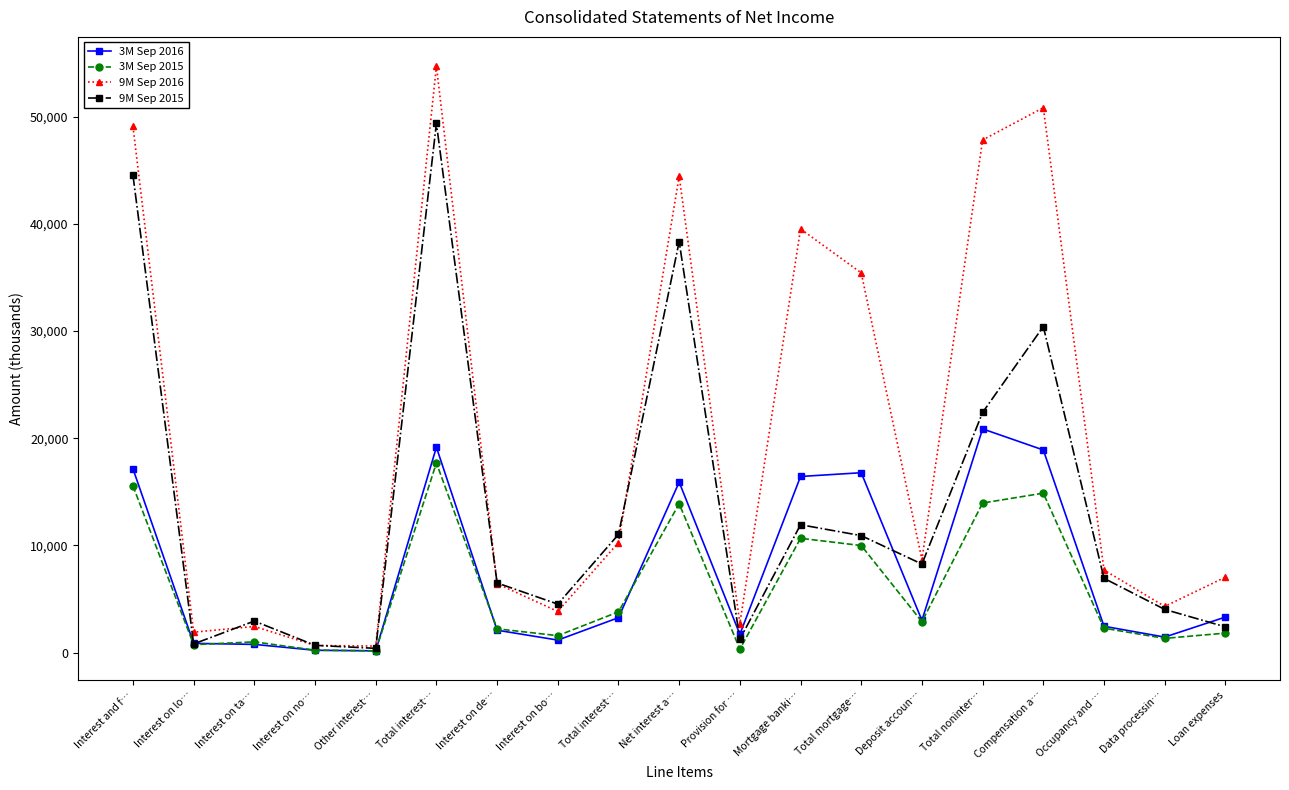

Reading left to right, extract all data points from this chart.

3M Sep 2016: Interest and f…=17144	Interest on lo…=866	Interest on ta…=768	Interest on no…=220	Other interest…=164	Total interest…=19162	Interest on de…=2092	Interest on bo…=1168	Total interest…=3260	Net interest a…=15902	Provision for …=1710	Mortgage banki…=16430	Total mortgage…=16781	Deposit accoun…=3010	Total noninter…=20869	Compensation a…=18902	Occupancy and …=2458	Data processin…=1450	Loan expenses=3316
3M Sep 2015: Interest and f…=15553	Interest on lo…=740	Interest on ta…=1003	Interest on no…=227	Other interest…=167	Total interest…=17690	Interest on de…=2220	Interest on bo…=1583	Total interest…=3803	Net interest a…=13887	Provision for …=325	Mortgage banki…=10664	Total mortgage…=9987	Deposit accoun…=2886	Total noninter…=13953	Compensation a…=14875	Occupancy and …=2280	Data processin…=1328	Loan expenses=1821
9M Sep 2016: Interest and f…=49080	Interest on lo…=1907	Interest on ta…=2441	Interest on no…=669	Other interest…=610	Total interest…=54707	Interest on de…=6427	Interest on bo…=3840	Total interest…=10267	Net interest a…=44440	Provision for …=2716	Mortgage banki…=39521	Total mortgage…=35421	Deposit accoun…=8685	Total noninter…=47819	Compensation a…=50827	Occupancy and …=7705	Data processin…=4310	Loan expenses=7036
9M Sep 2015: Interest and f…=44528	Interest on lo…=810	Interest on ta…=2943	Interest on no…=680	Other interest…=399	Total interest…=49360	Interest on de…=6499	Interest on bo…=4525	Total interest…=11024	Net interest a…=38336	Provision for …=1242	Mortgage banki…=11929	Total mortgage…=10913	Deposit accoun…=8260	Total noninter…=22403	Compensation a…=30414	Occupancy and …=6931	Data processin…=4030	Loan expenses=2404